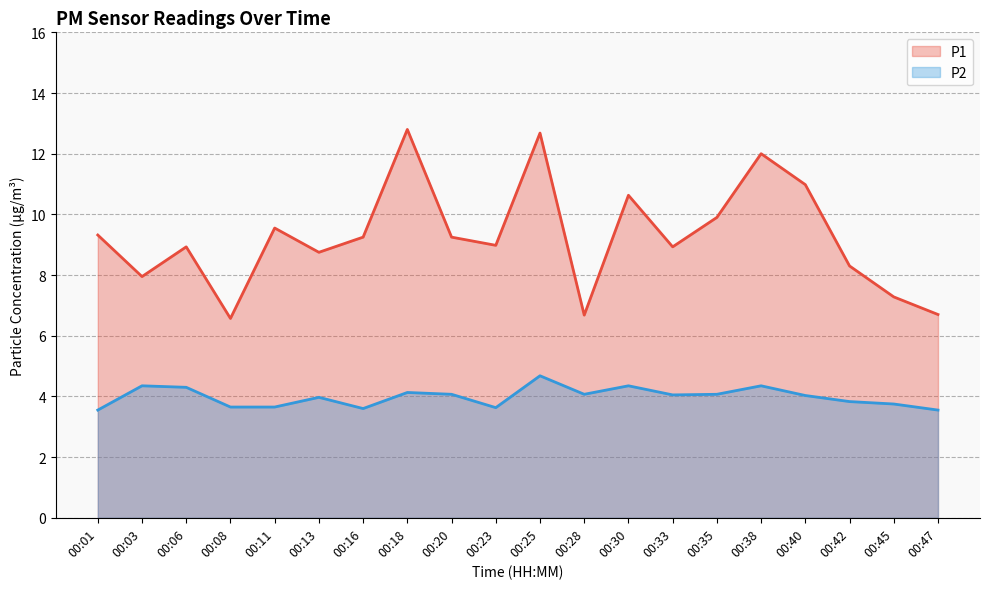

At which category does the chart reach its peak across all series?

00:18